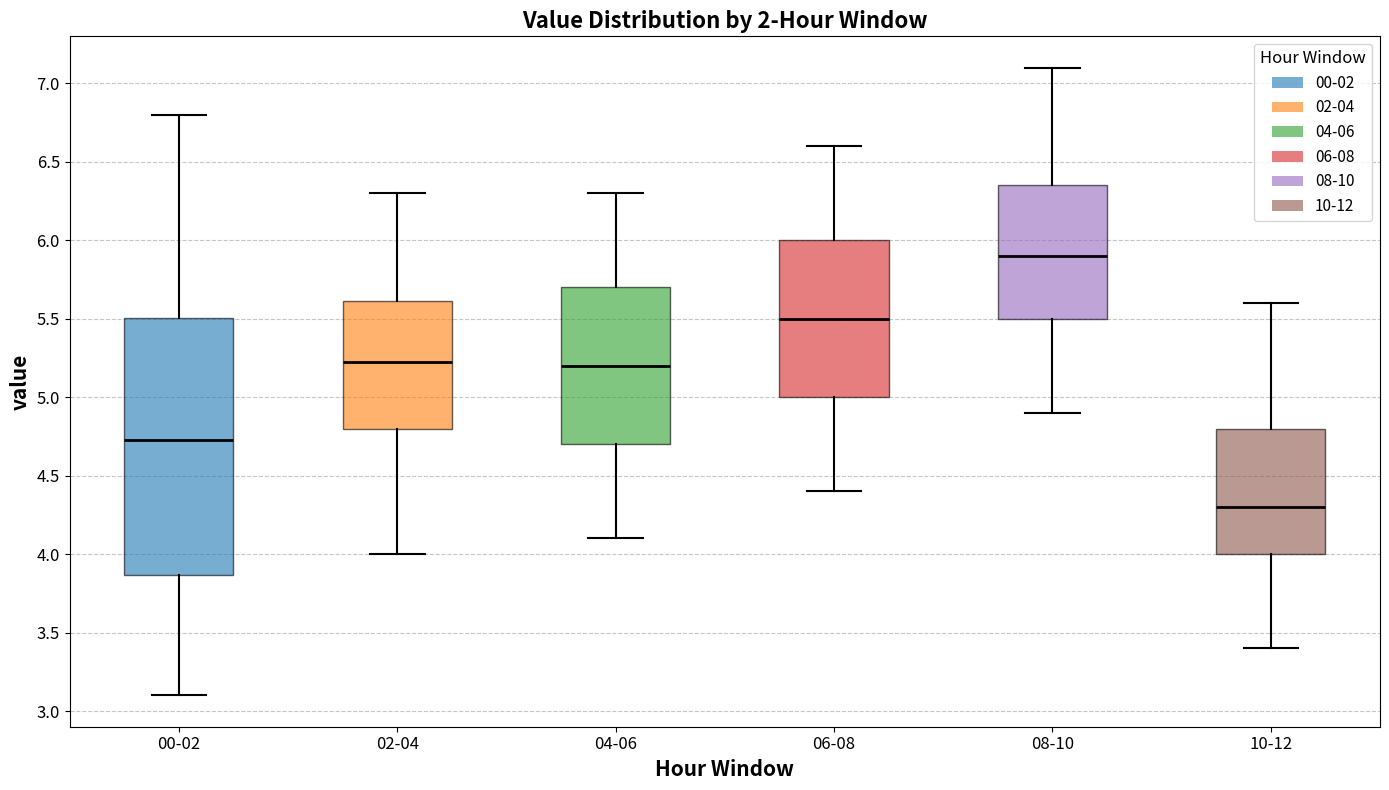

Where does the lower whisker of the box for 10-12 end on the y-axis? The values are not printed on the chart, so give them approximately, as read against the axis.

3.40